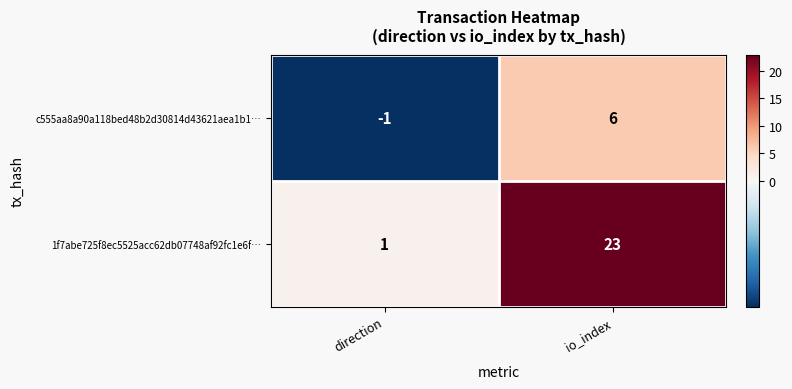

What is the sum of all 1f7abe725f8ec5525acc62db07748af92fc1e6f… values?

24